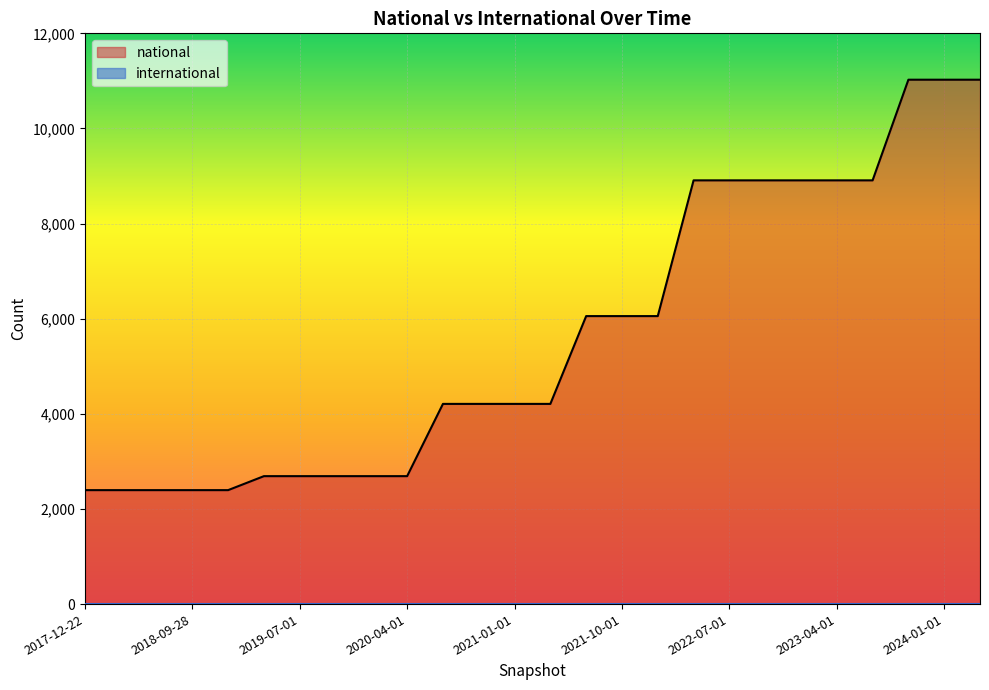

Rank the categories by value from highest to lowest.

2023-10-01, 2024-01-01, 2024-04-01, 2022-04-01, 2022-07-01, 2022-10-01, 2023-01-01, 2023-04-01, 2023-07-01, 2021-07-01, 2021-10-01, 2022-01-01, 2020-07-01, 2020-10-01, 2021-01-01, 2021-04-01, 2019-04-06, 2019-07-01, 2019-10-09, 2020-01-01, 2020-04-01, 2017-12-22, 2018-04-09, 2018-07-11, 2018-09-28, 2019-01-01